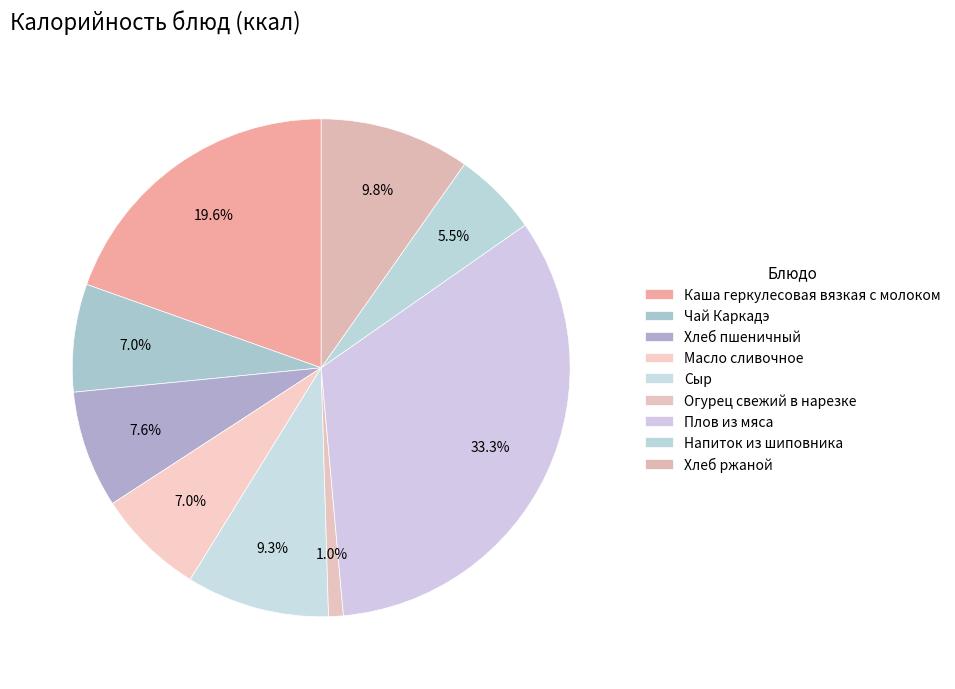

To the nearest percent, what is the difference between the Хлеб пшеничный and Хлеб ржаной slice percentages?

2%